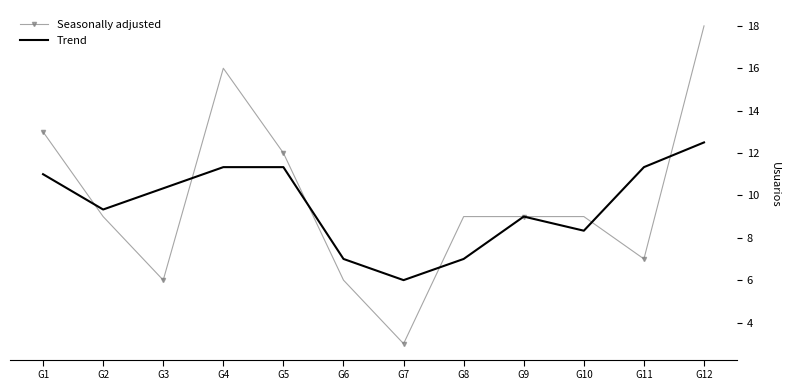

At which label does Trend first exceed 10?

G1